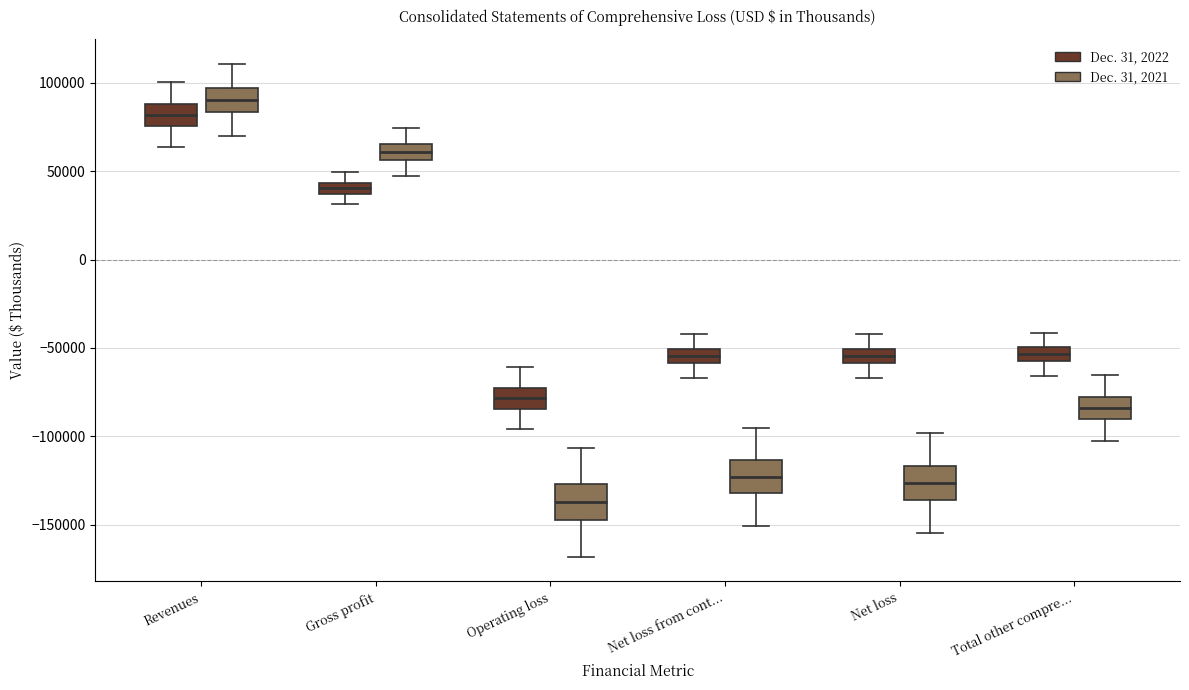

Which box's median line is the lowest?

Operating loss (Dec. 31, 2021)